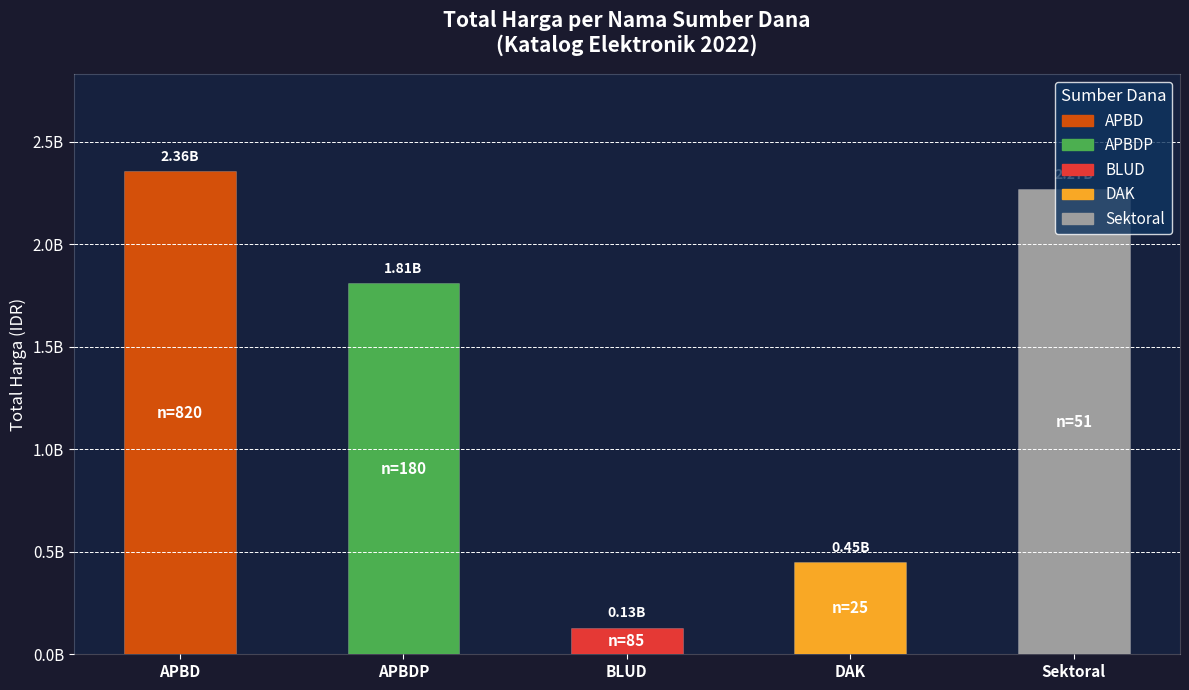

What is the sum of the values at Sektoral and APBD?

4624328130